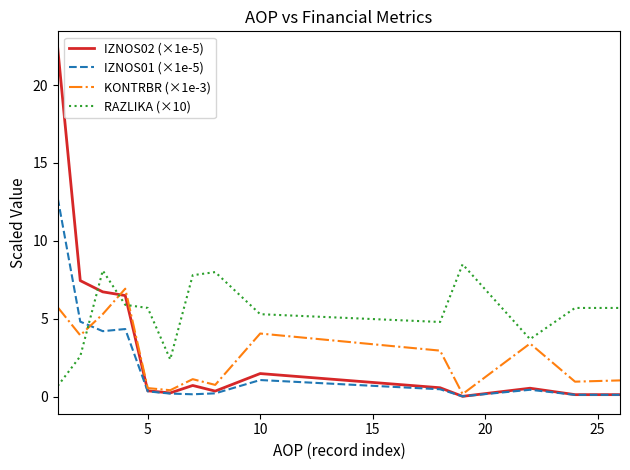

List the series in order of their peak value, highest first.

IZNOS02 (×1e-5), IZNOS01 (×1e-5), RAZLIKA (×10), KONTRBR (×1e-3)